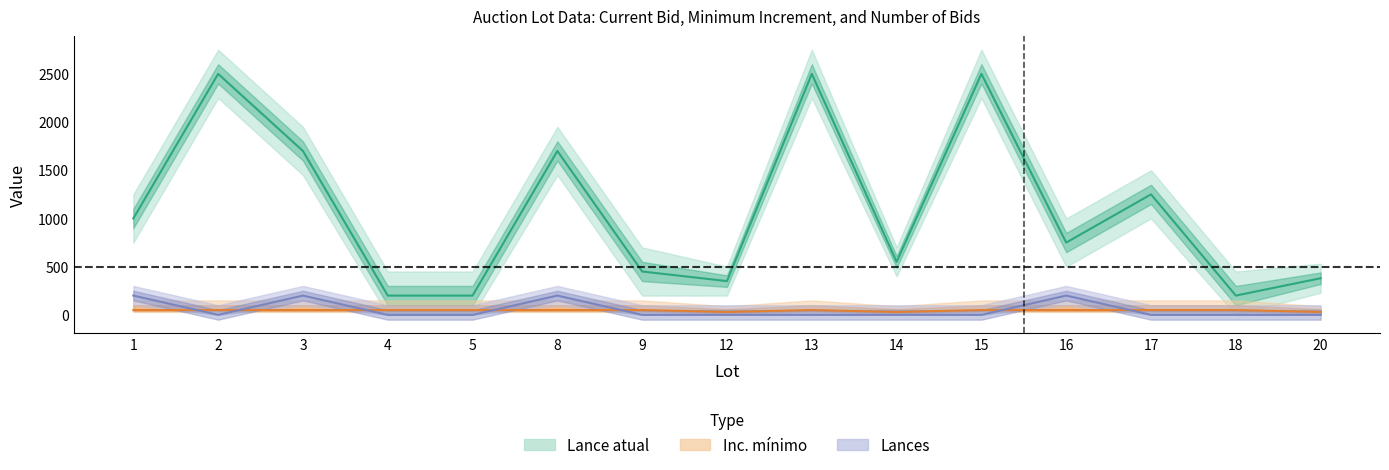

List the labels in order of Inc. minimo value, smallest first.

12, 14, 20, 1, 2, 3, 4, 5, 8, 9, 13, 15, 16, 17, 18